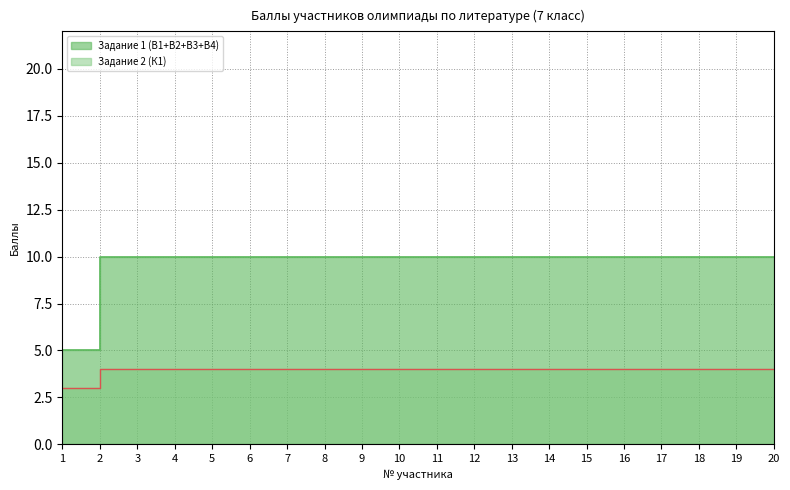

How many categories are shown in the chart?

20